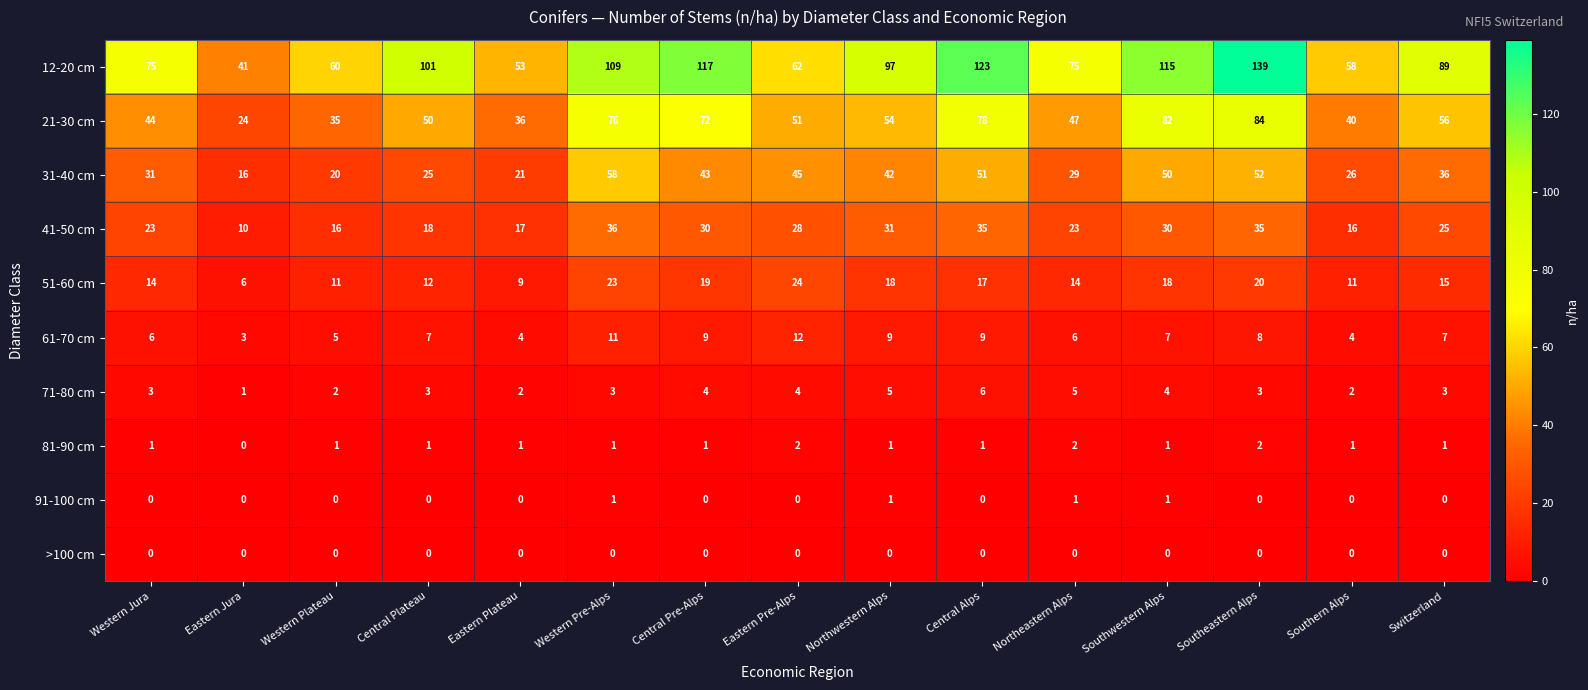

What value does the 41-50 cm series have at Central Plateau, to the nearest 10?

20